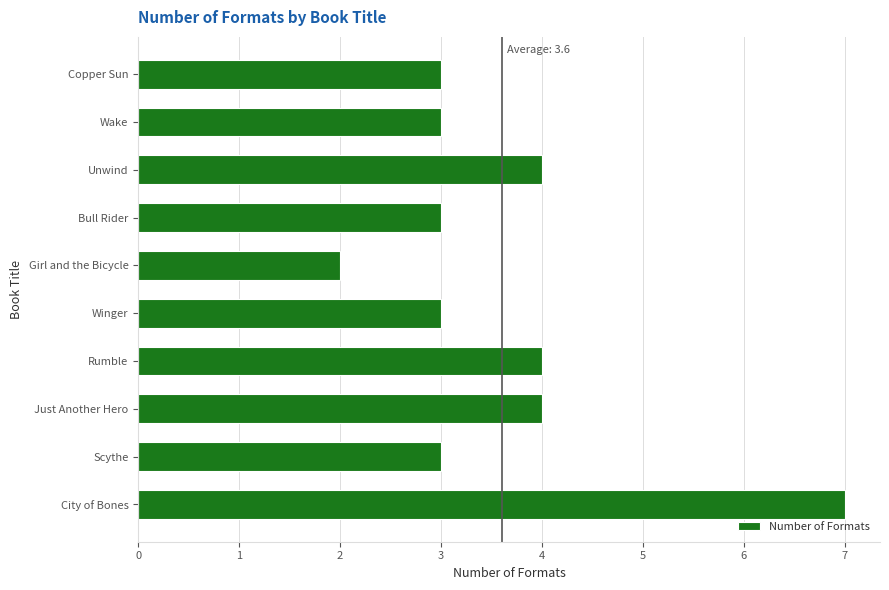

Reading bottom to top, extract all data points from this chart.

7	3	4	4	3	2	3	4	3	3